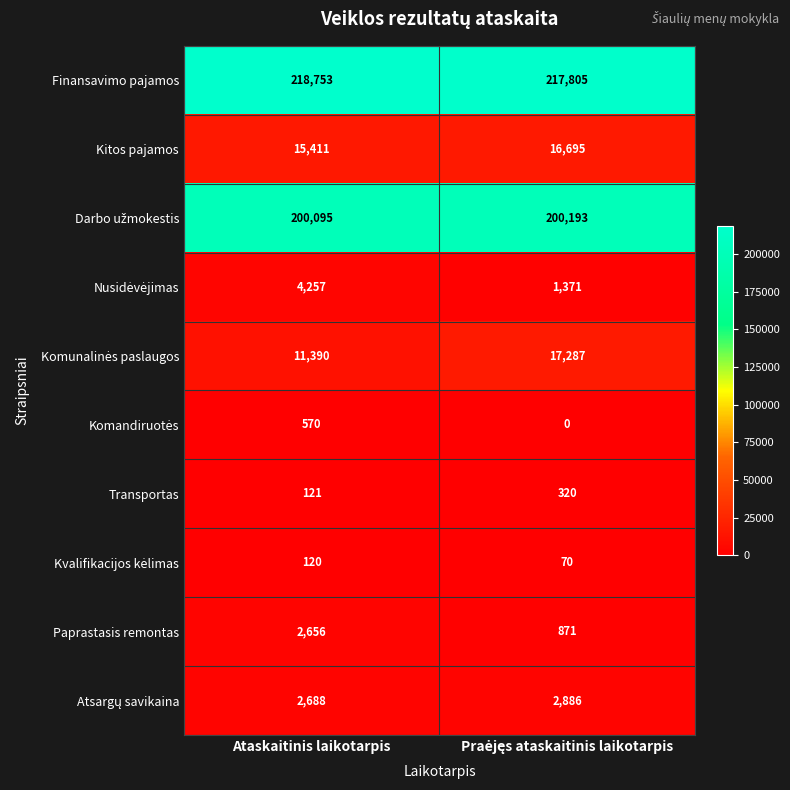

True or false: Transportas has a value of 31 at Ataskaitinis laikotarpis.

False